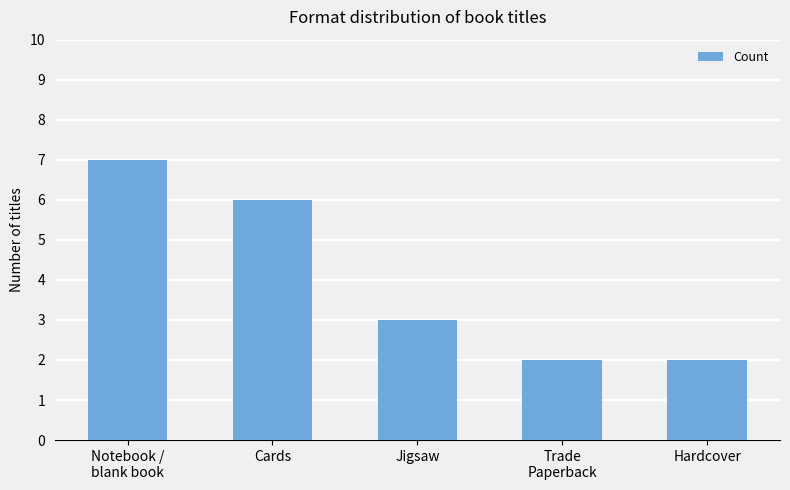

Count the number of data series in this chart.

1